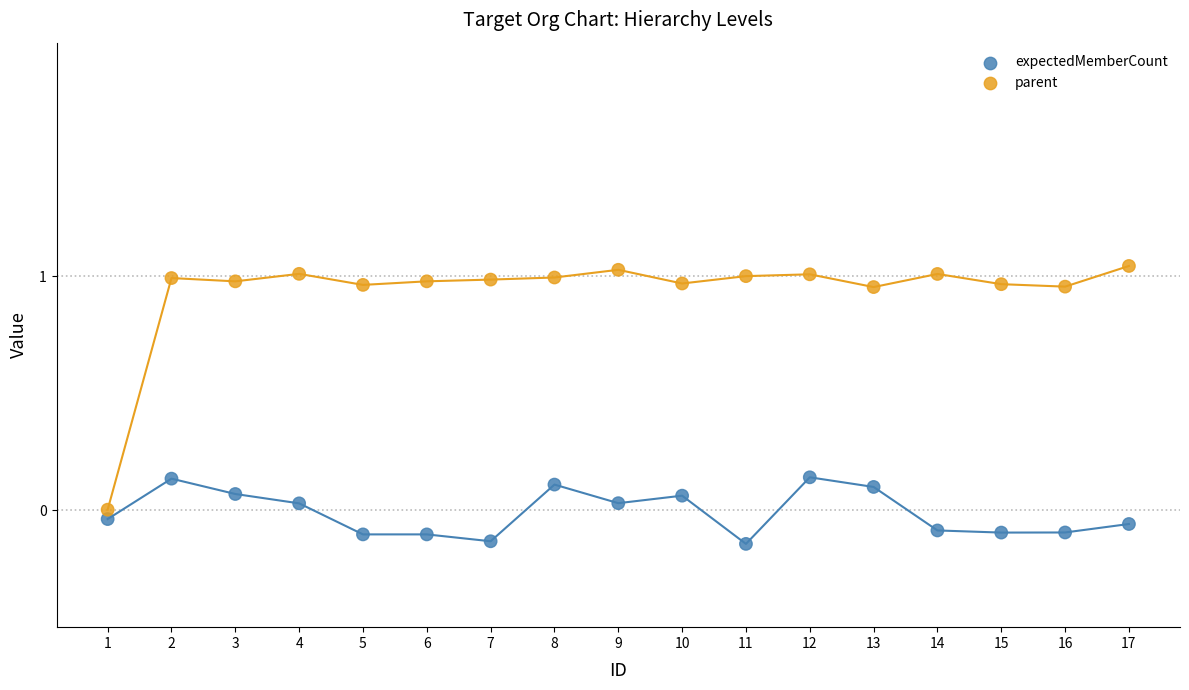

Which series has the largest Y range (max minus min)?

parent